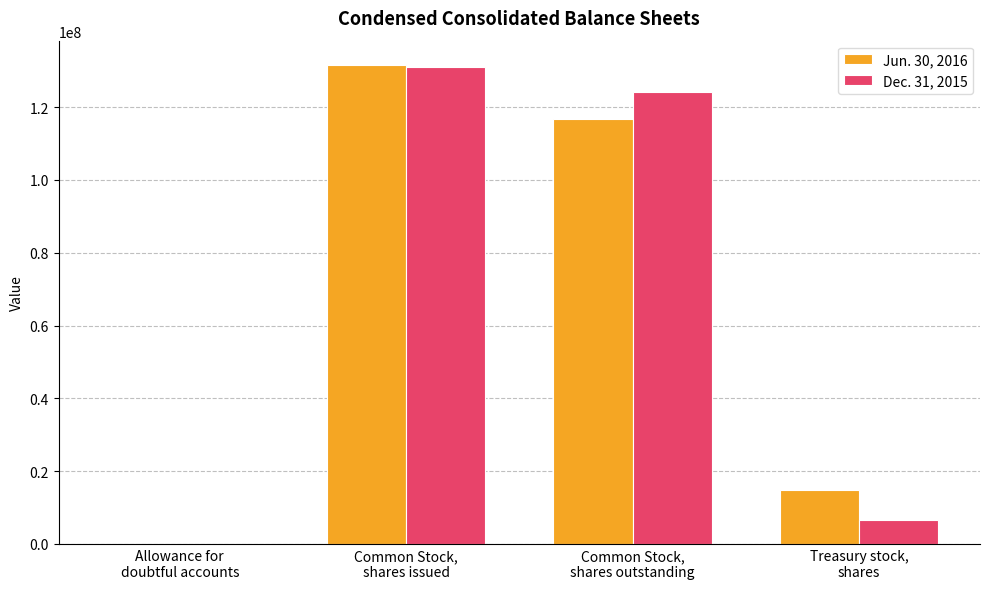

What is the sum of the Dec. 31, 2015 values at Treasury stock,
shares and Common Stock,
shares issued?

137645828